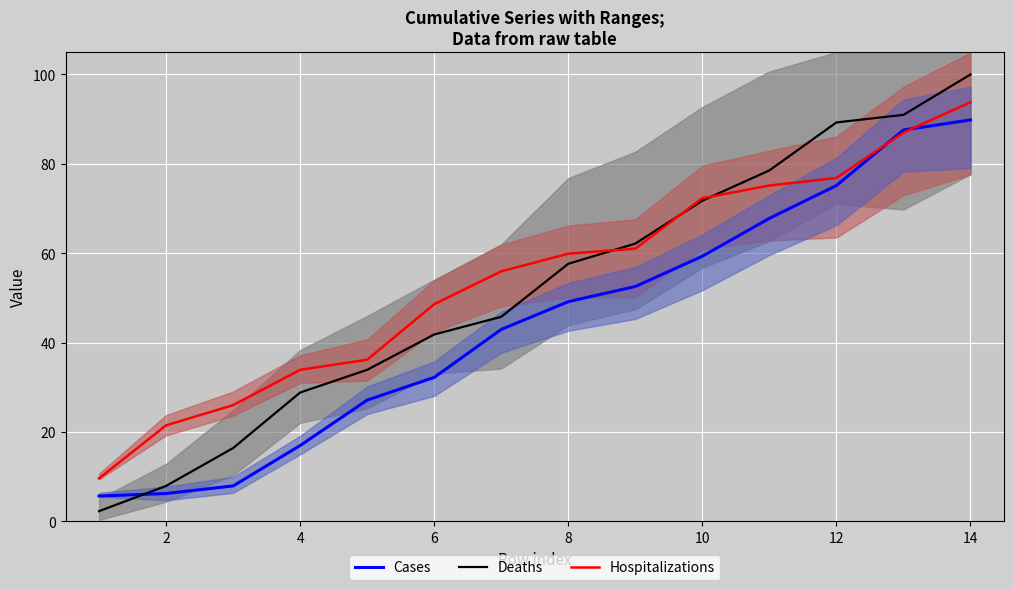

True or false: Deaths has a value of 49.0 at 4.

False